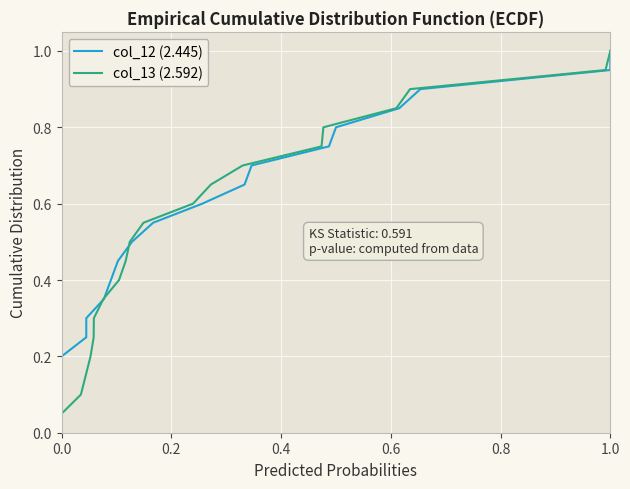

At which label does col_13 (2.592) reach its peak?

1.0